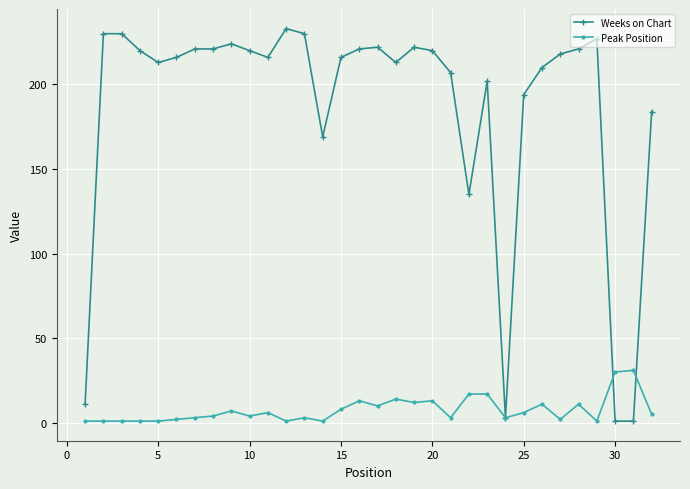

True or false: Weeks on Chart has more than 2 points higher than both neighbors.

True